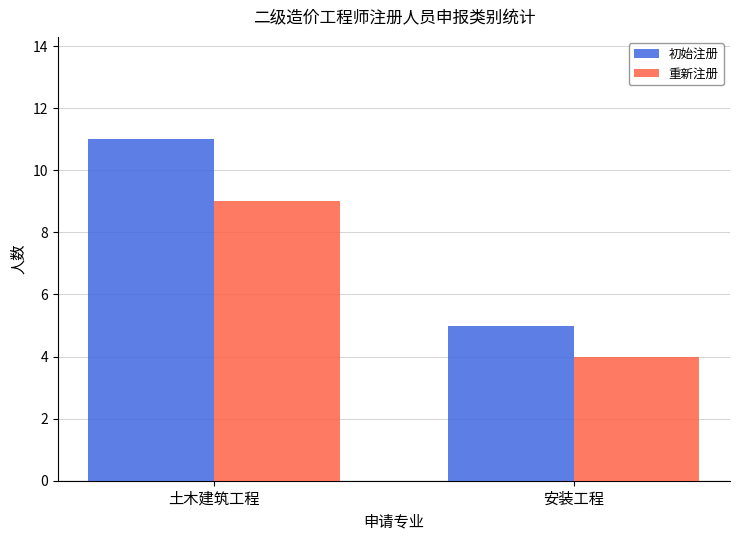

What is the lowest value of the 重新注册 series?

4